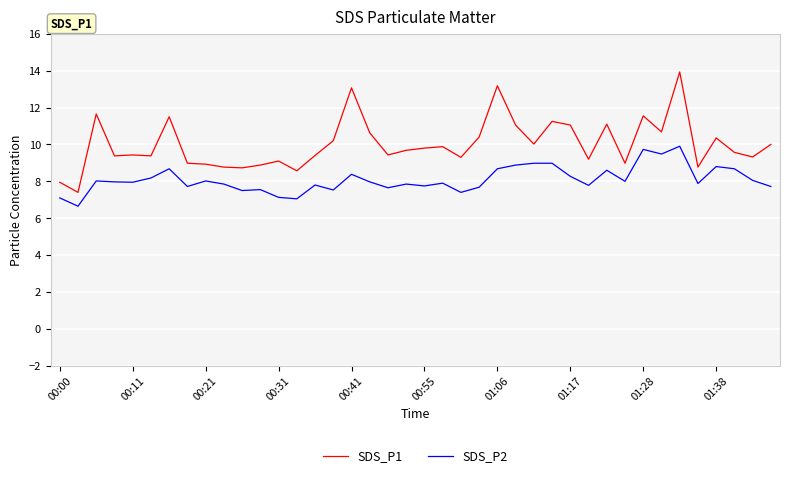

What is the difference between the maximum and minimum values in the SDS_P1 series?

6.5